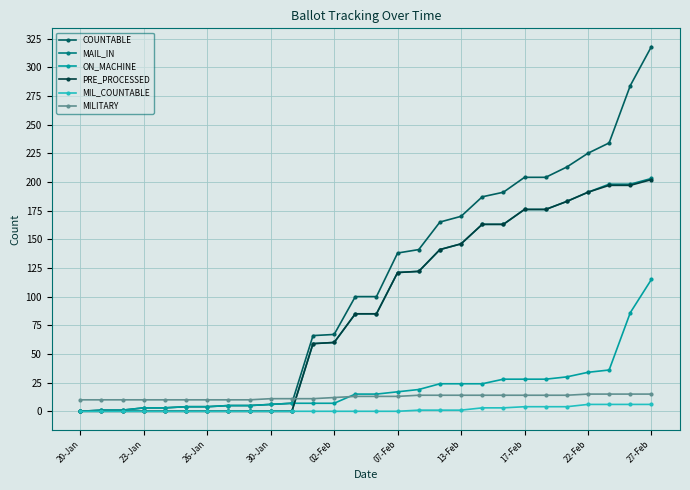

How many intersections are there between MILITARY and MAIL_IN?

1